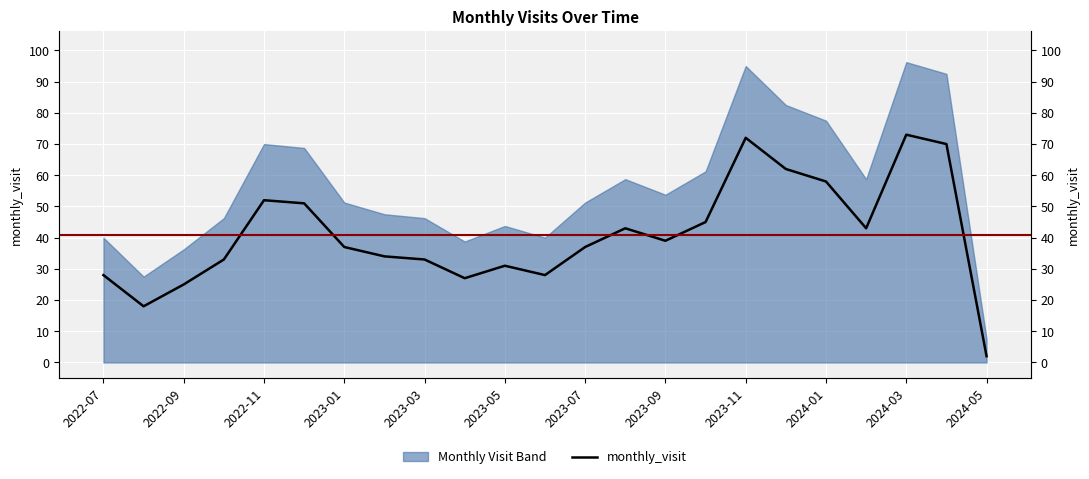

Which has a higher value, 2023-03 or 2022-09?

2023-03